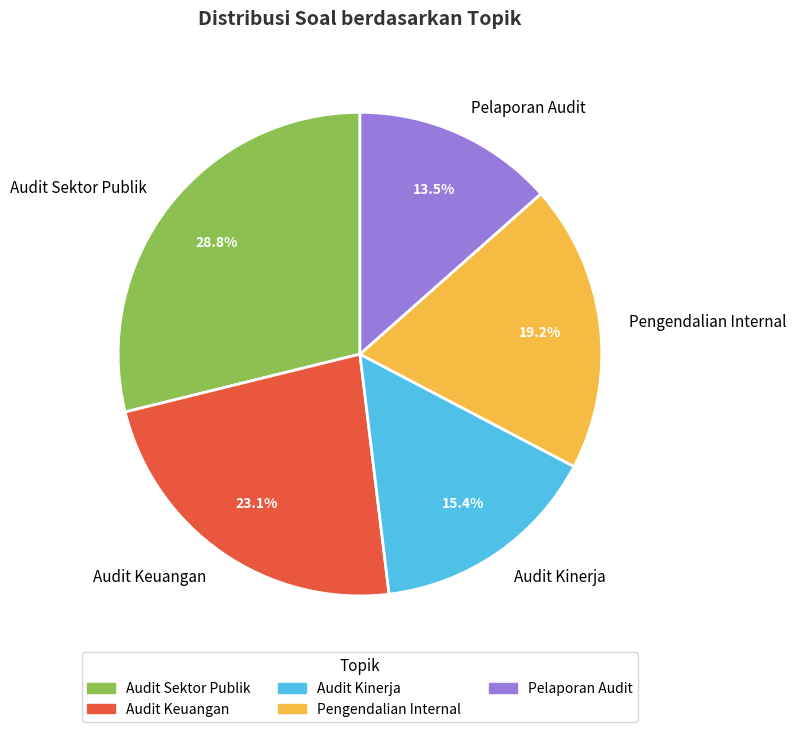

To the nearest percent, what is the difference between the largest and smallest slice percentages?

15%